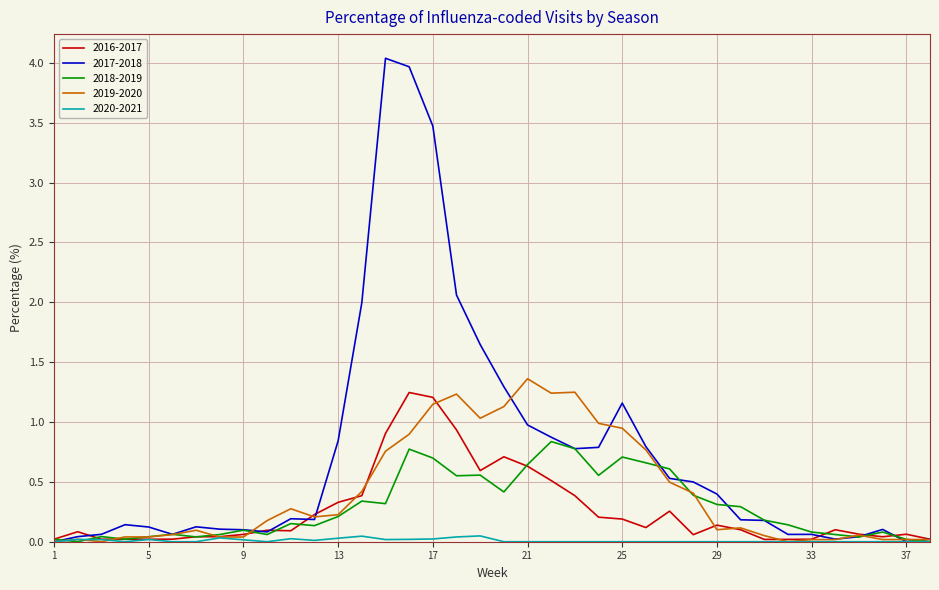

Which series has the widest spread of values?

2017-2018